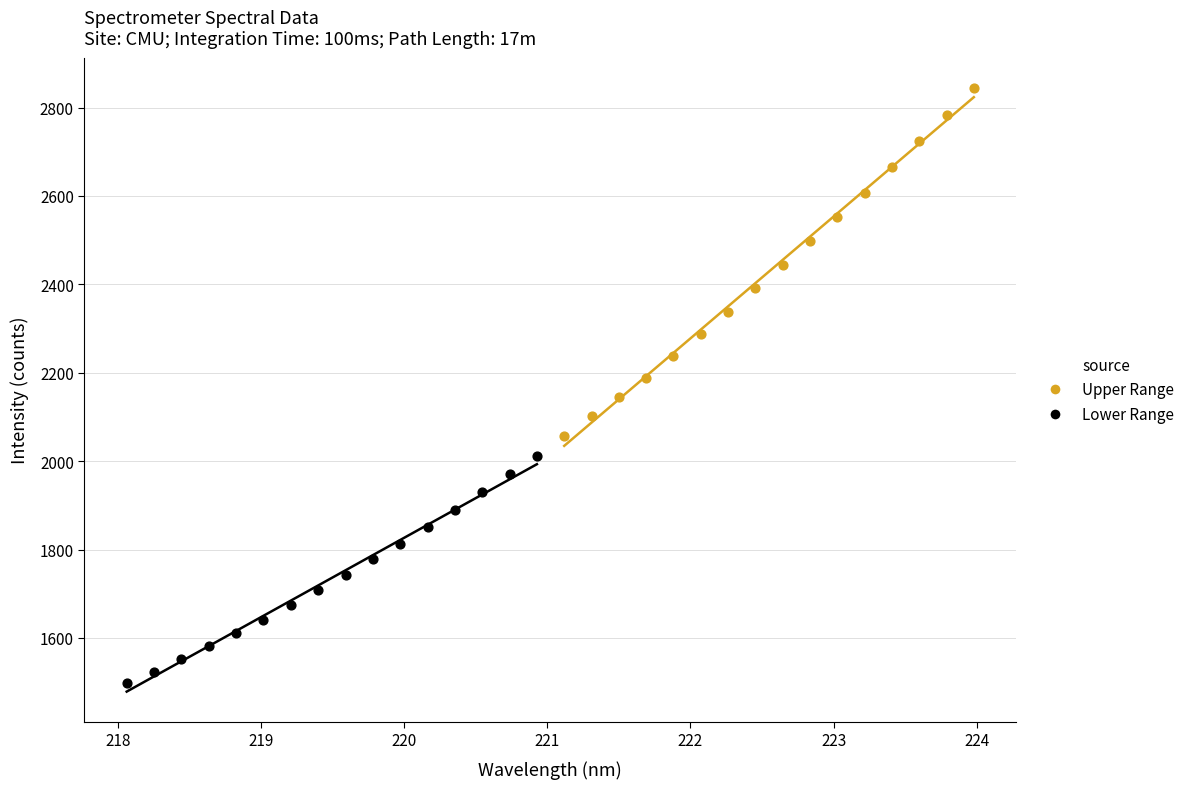

Which series has the widest spread of Y values?

Upper Range